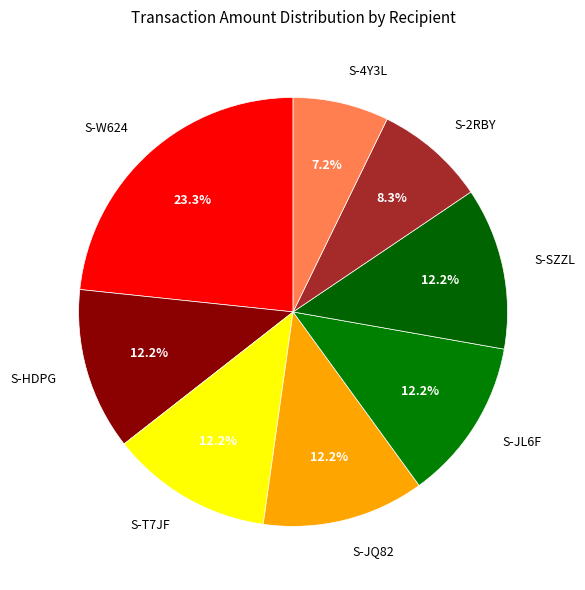

Approximately how many times larger is the value at S-4Y3L compared to S-JQ82?

0.6